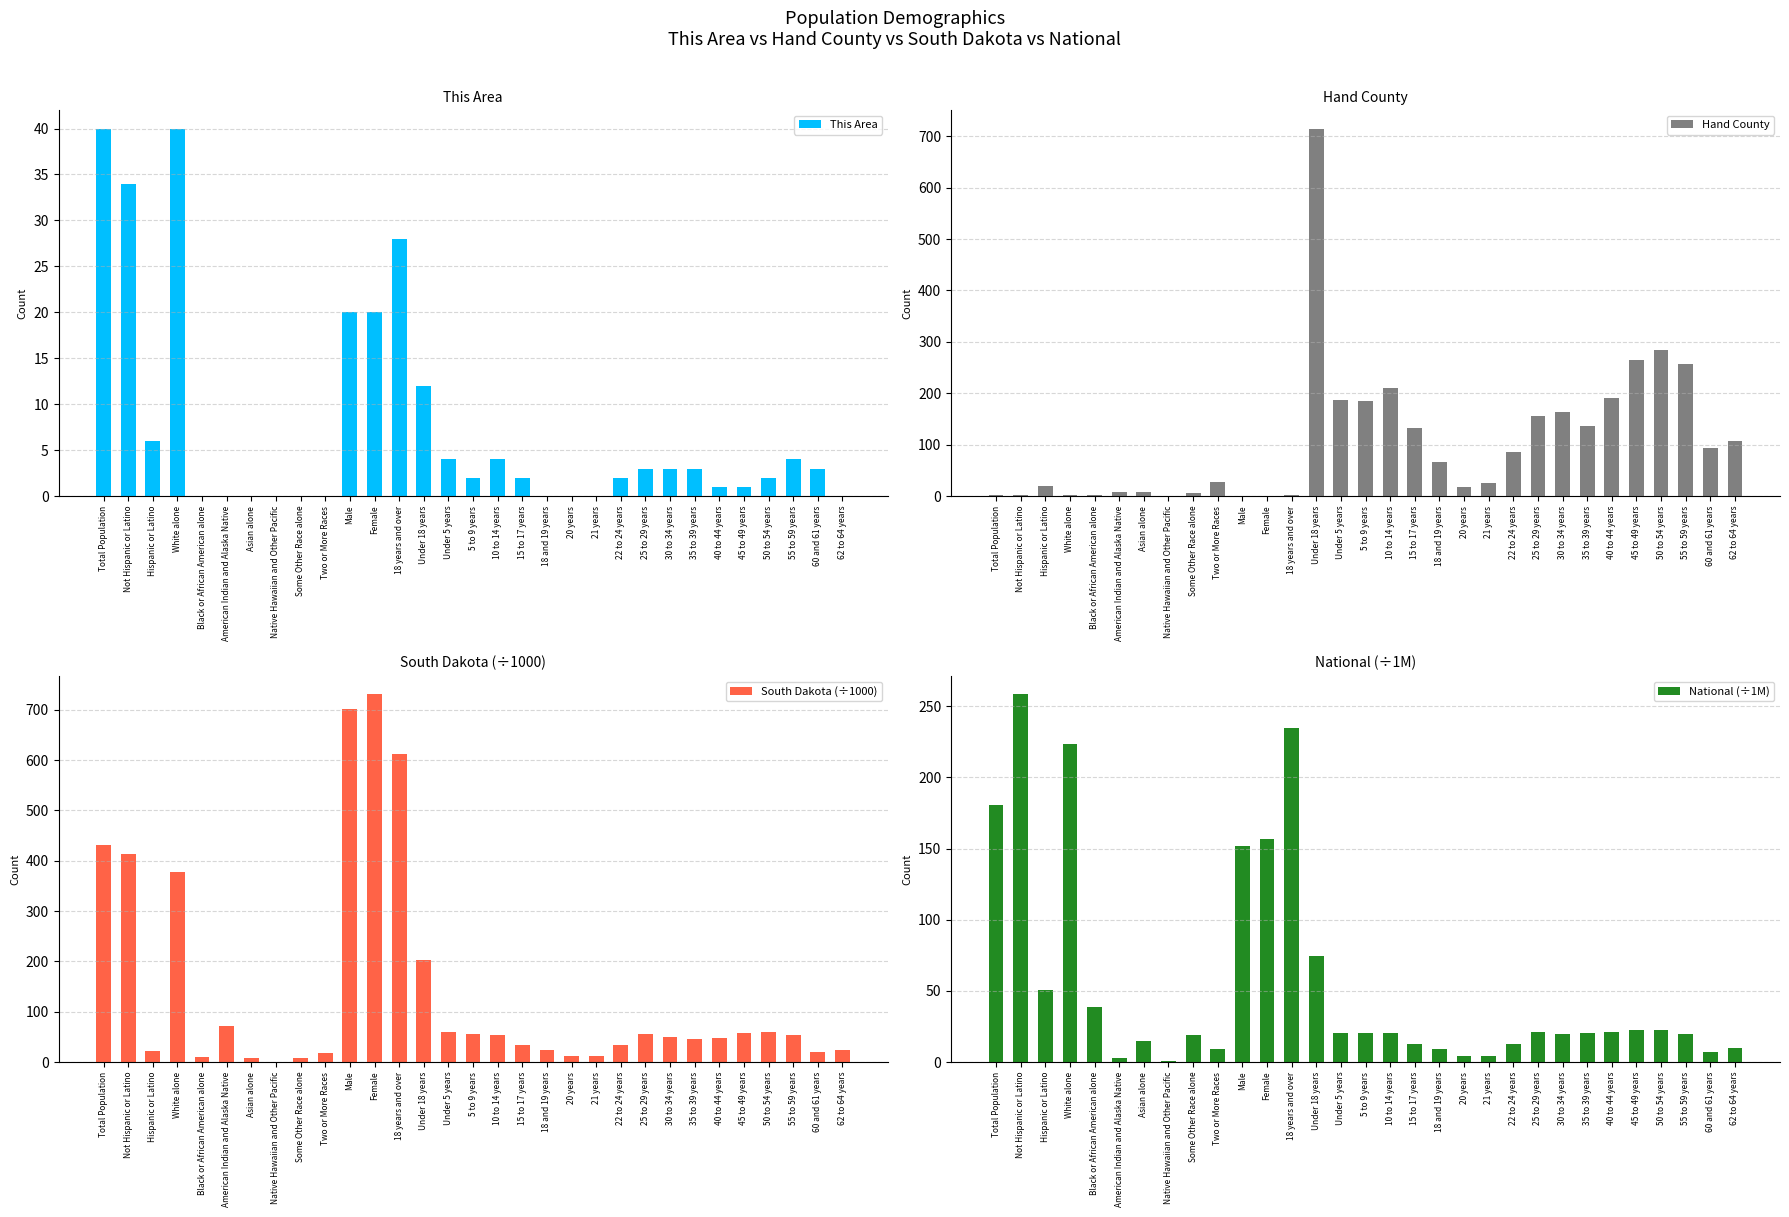

What is the maximum value for South Dakota (÷1000)?

730.4